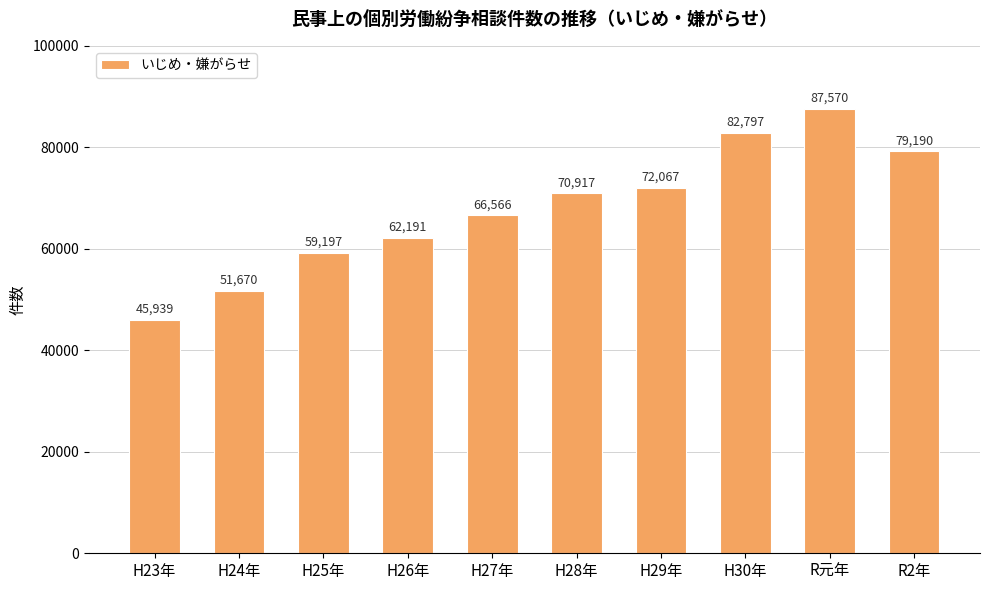

Which has a higher value, H30年 or R元年?

R元年